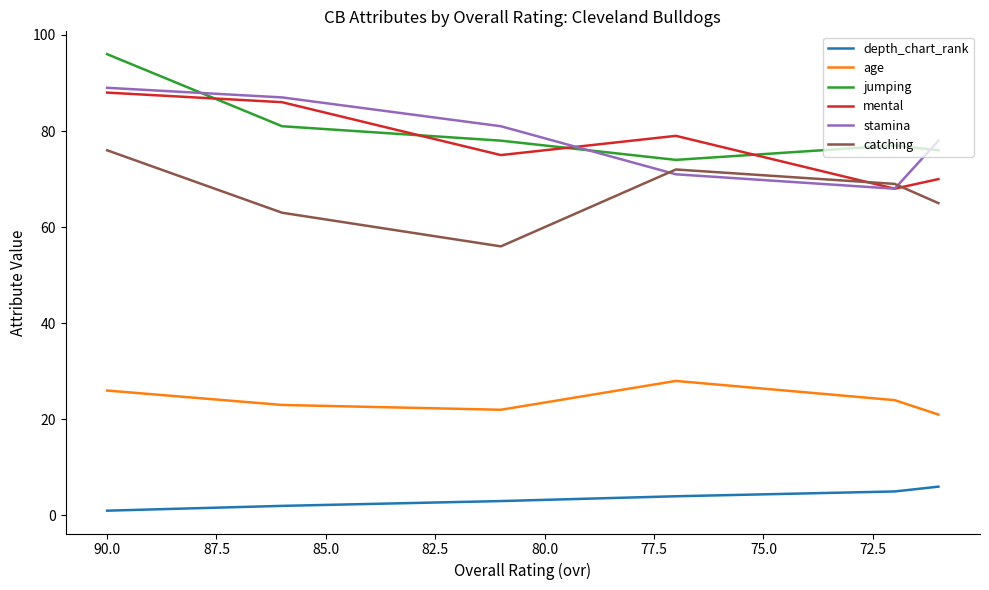

How many data points in mental are above 79?

2